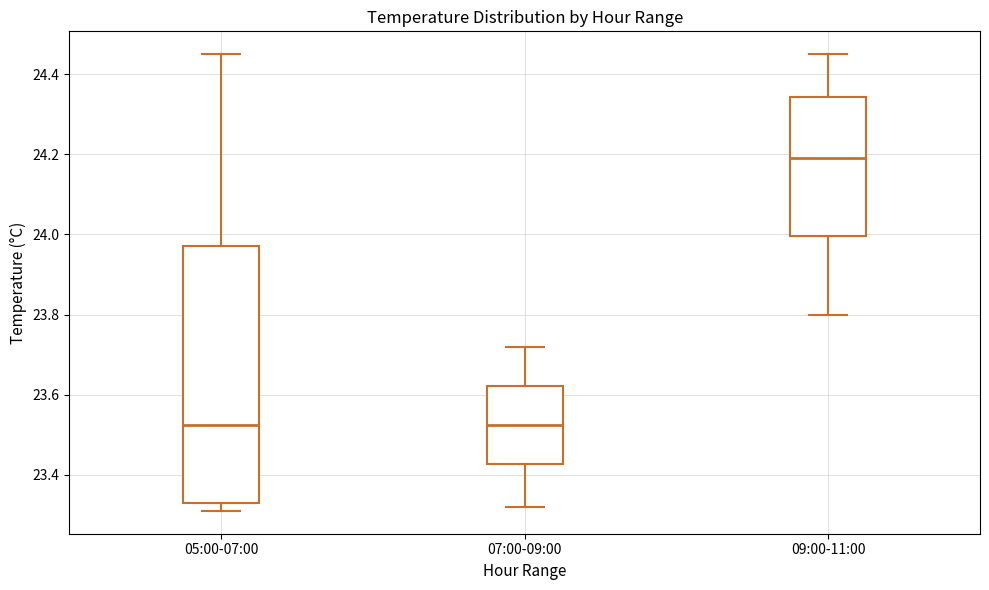

Which box is the tallest, from its lower edge to its upper edge?

05:00-07:00